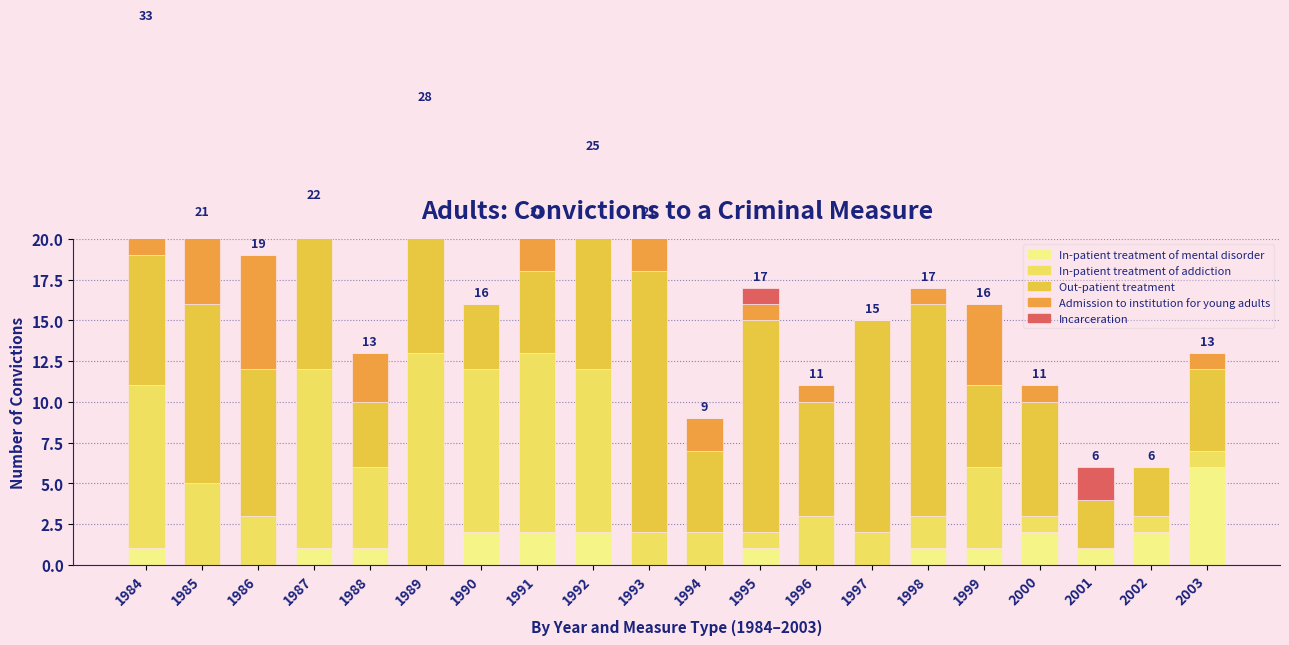

At which label does Out-patient treatment reach its peak?

1993